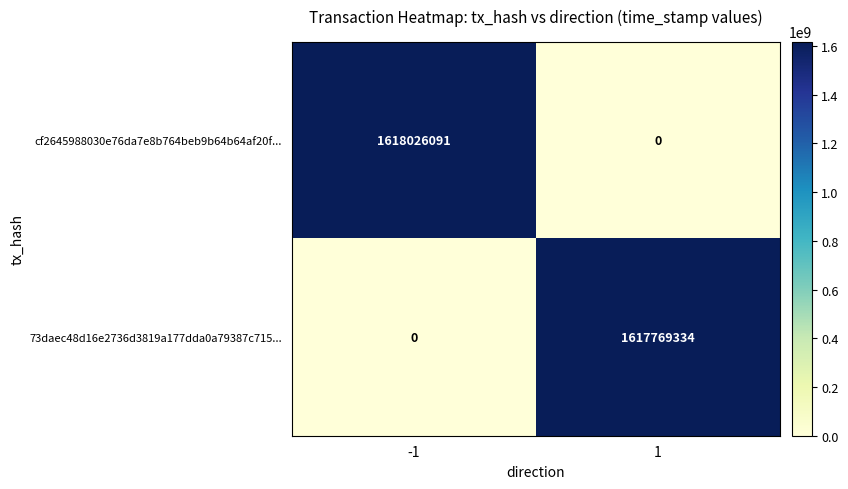

Rank the series at 1 from lowest to highest value.

cf2645988030e76da7e8b764beb9b64b64af20f..., 73daec48d16e2736d3819a177dda0a79387c715...